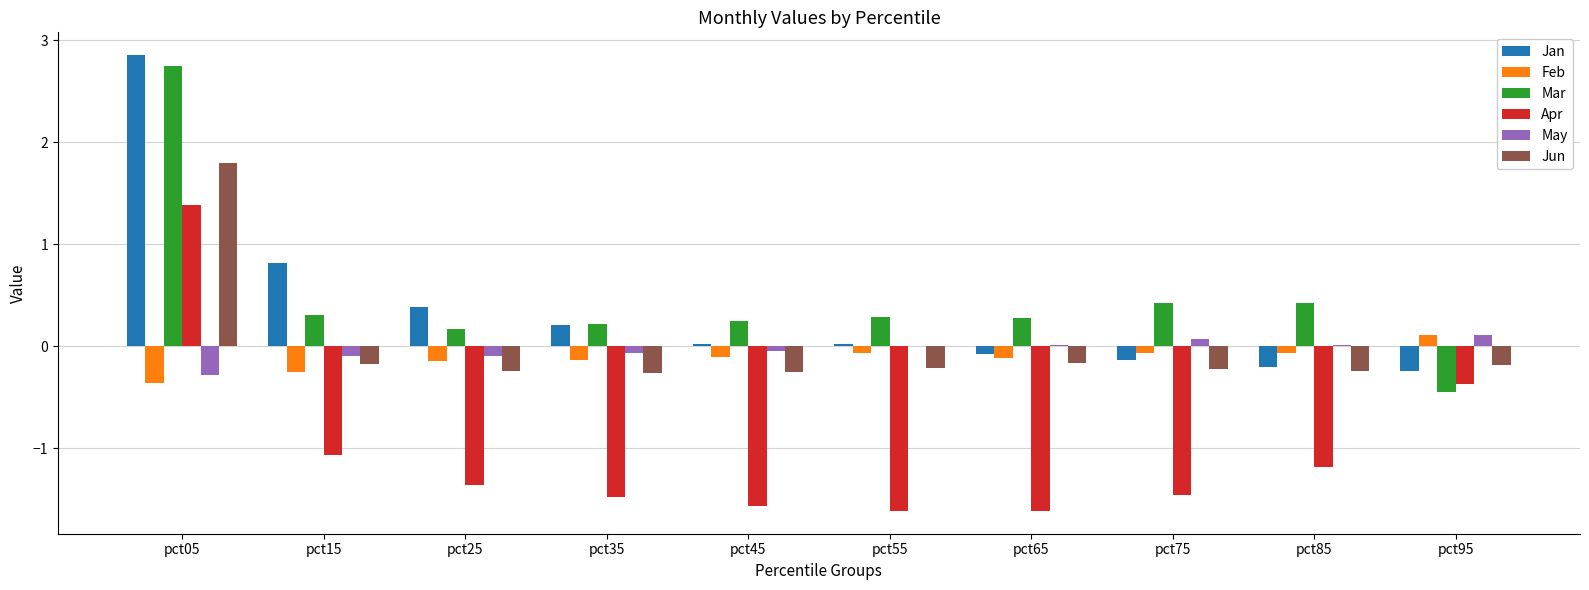

What is the total value across all series at pct05?

8.1